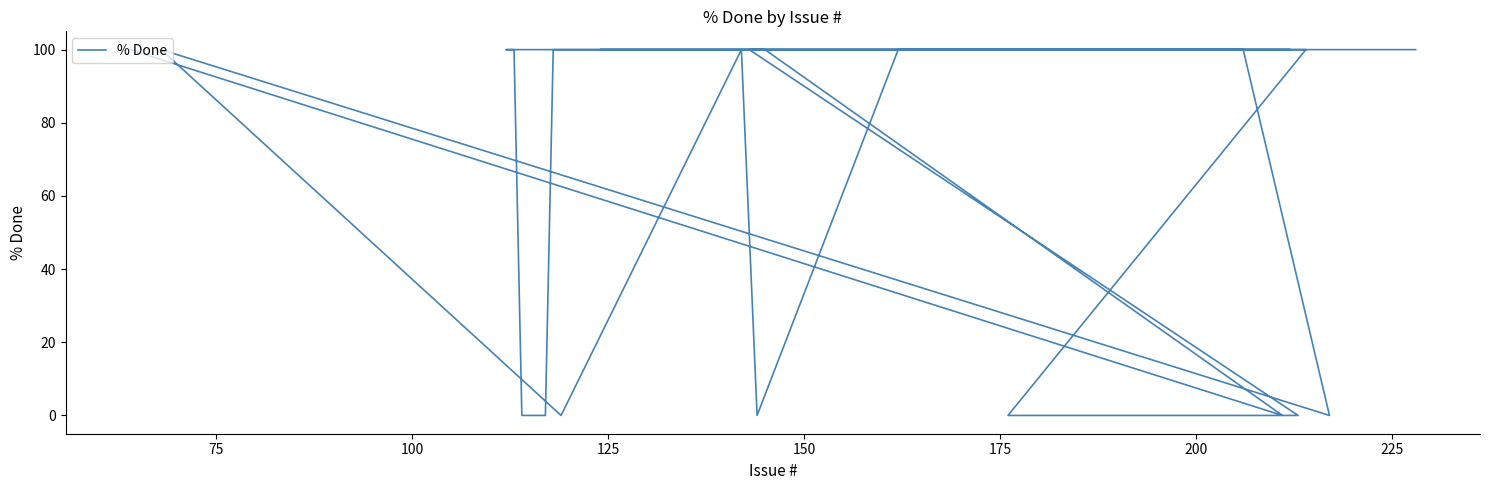

What is the greatest value displayed?

100